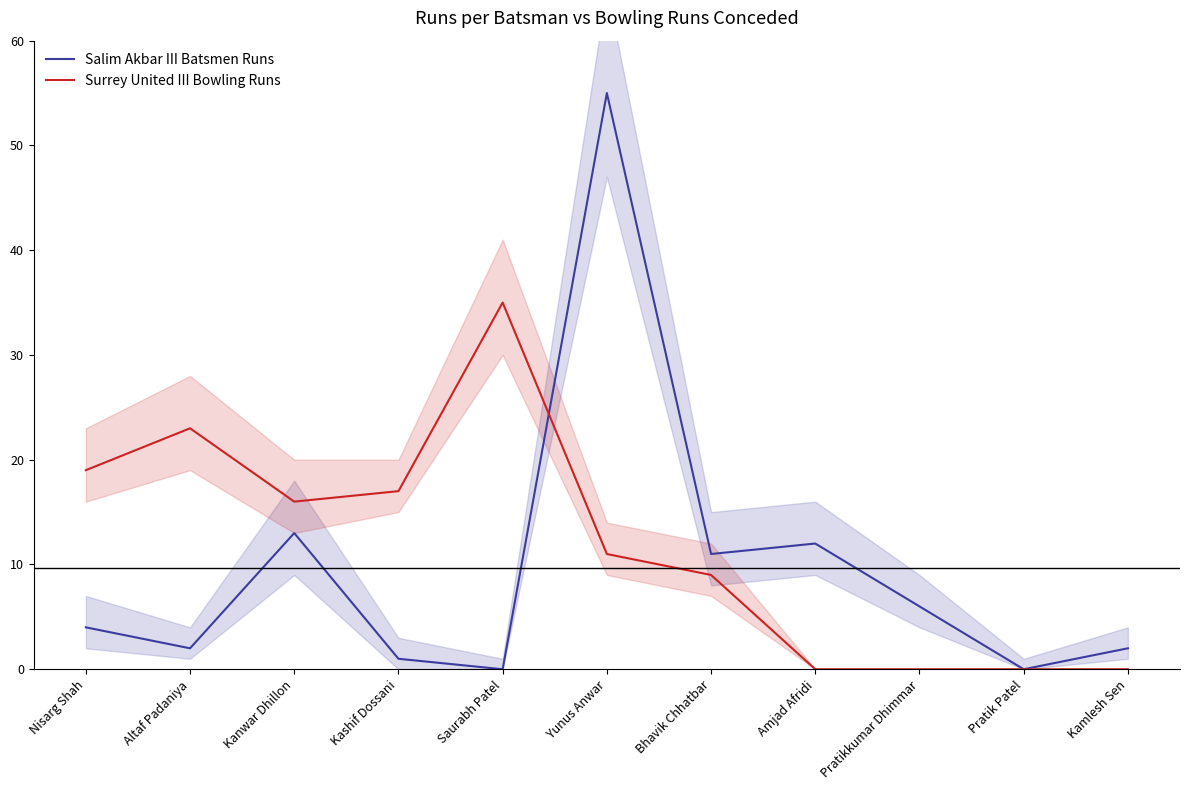

True or false: Salim Akbar III Batsmen Runs has more than 1 points higher than both neighbors.

True